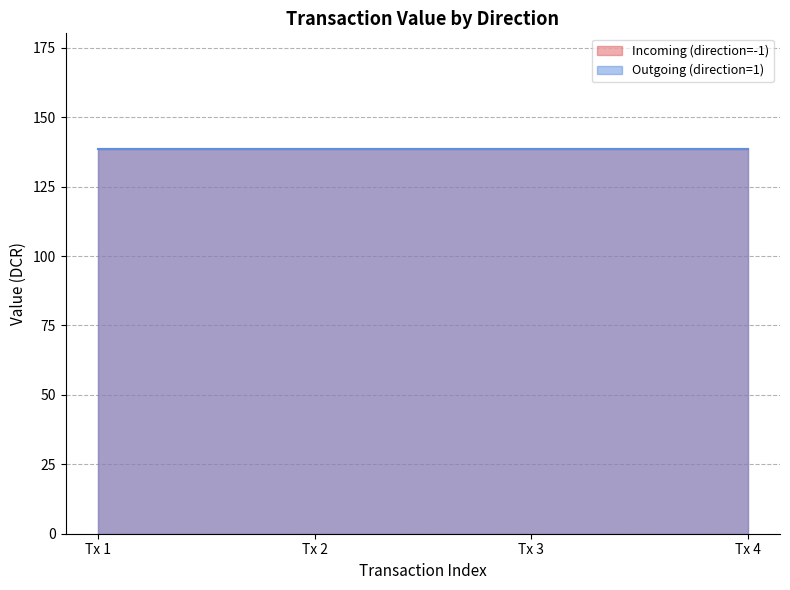

True or false: value and io_index cross at least once.

False